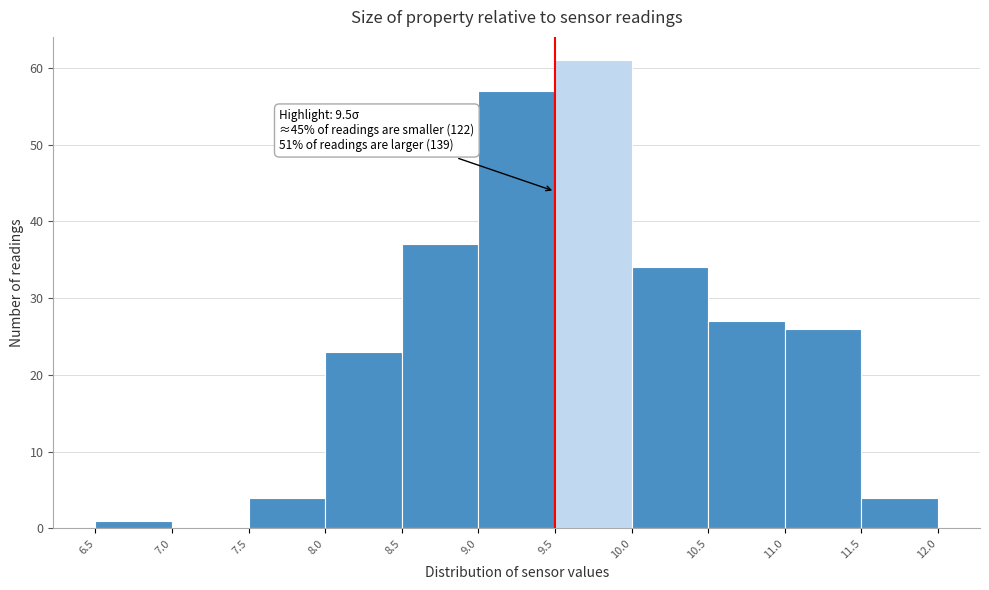

Which range on the x-axis has the tallest bar?

9.5 to 10.0